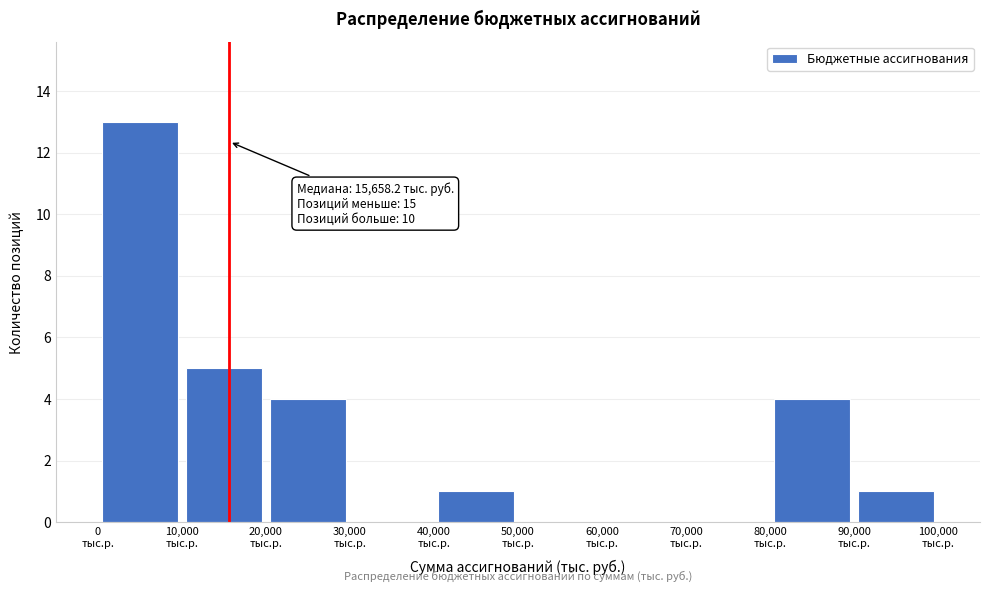

Which range on the x-axis has the tallest bar?

0 to 10000